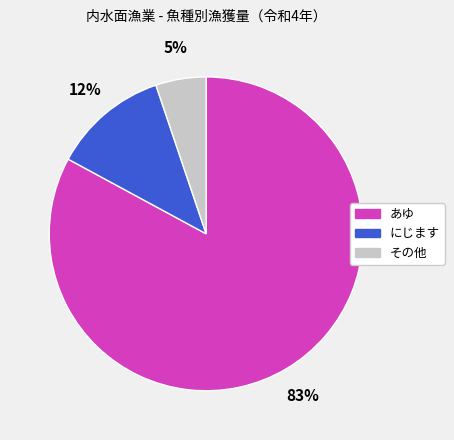

To the nearest percent, what is the difference between the largest and smallest slice percentages?

78%